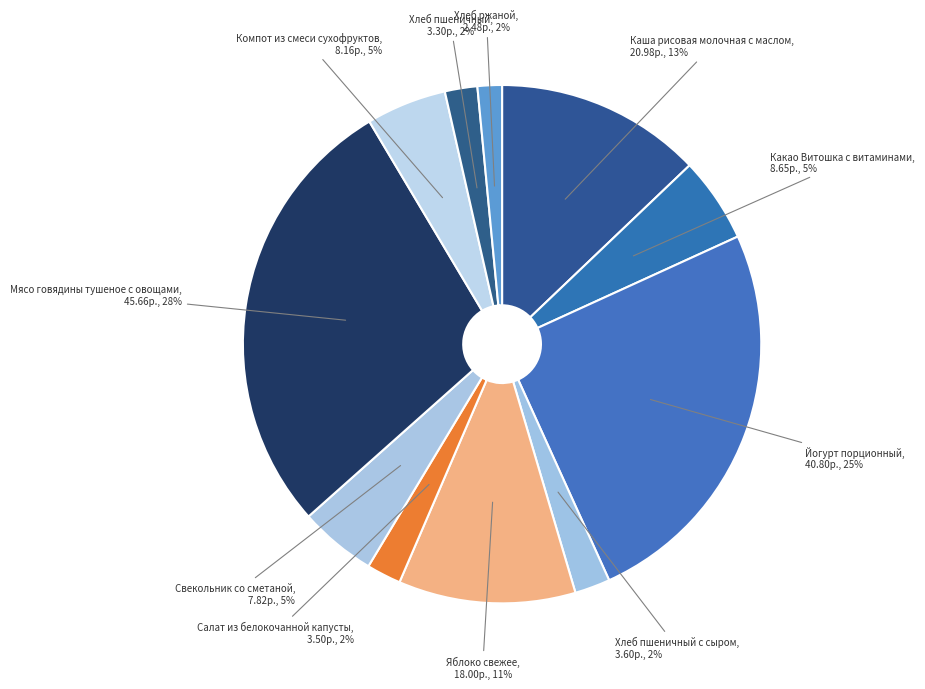

Which category has the smallest portion of the pie?

Хлеб ржаной